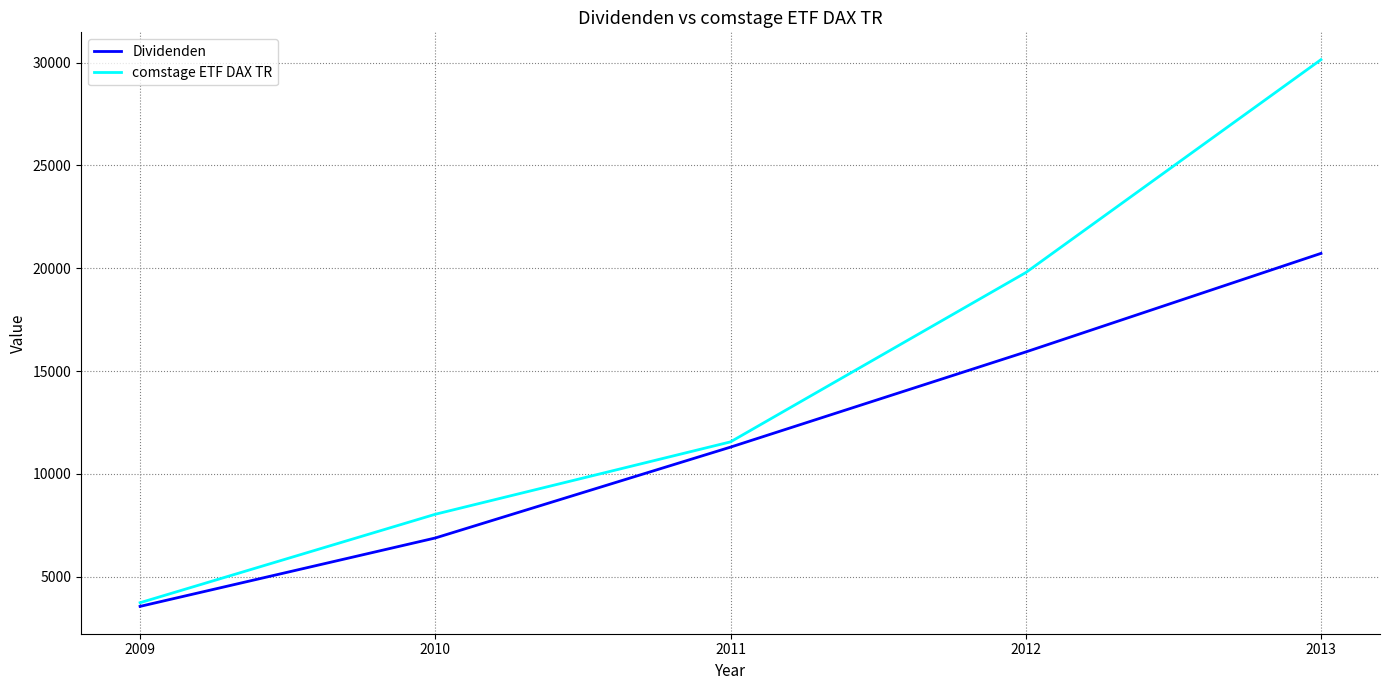

Reading right to left, extract all data points from this chart.

Dividenden: 20720.7	15927.8	11300.9	6883.0	3556.9
comstage ETF DAX TR: 30140.8	19786.5	11556.6	8036.2	3735.3